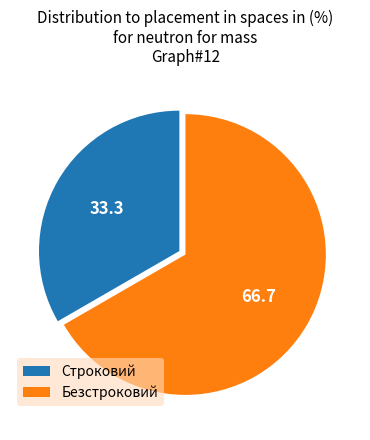

Is Строковий the majority of the pie?

No